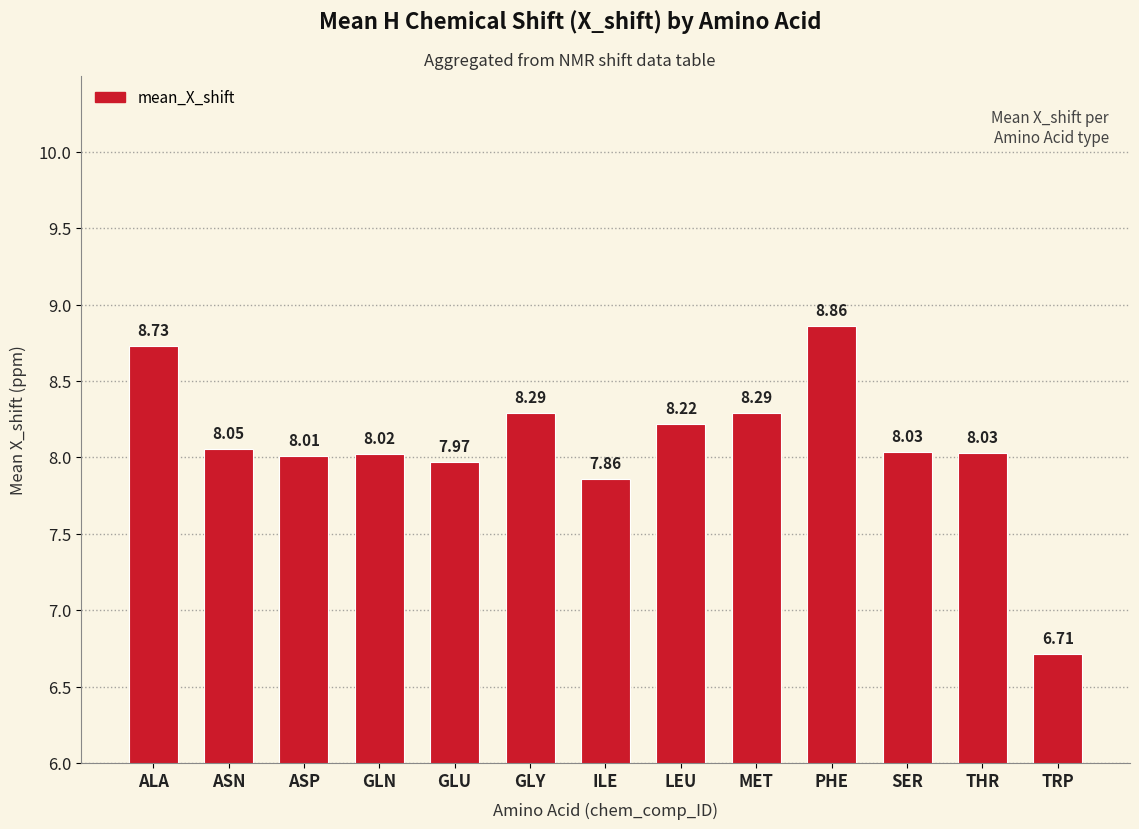

At which category does the chart reach its minimum across all series?

TRP